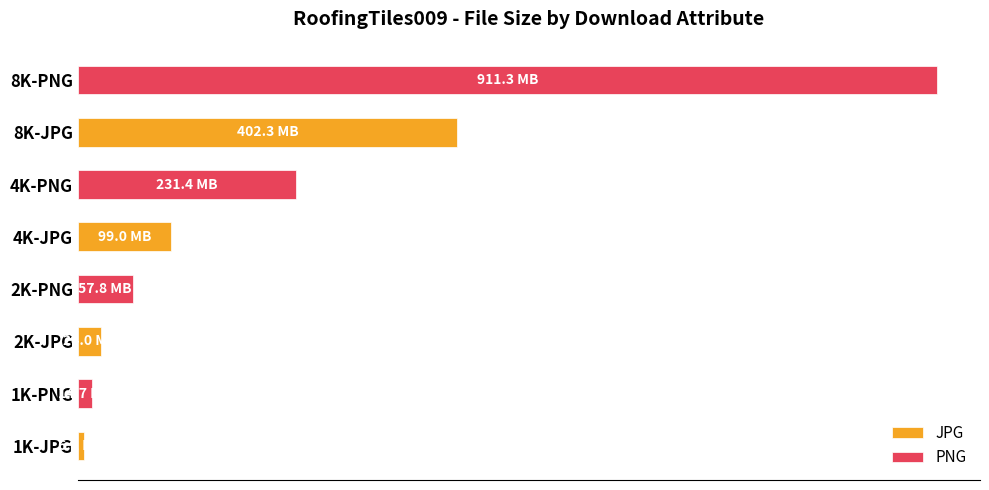

What is the average value of the PNG series?

318560795